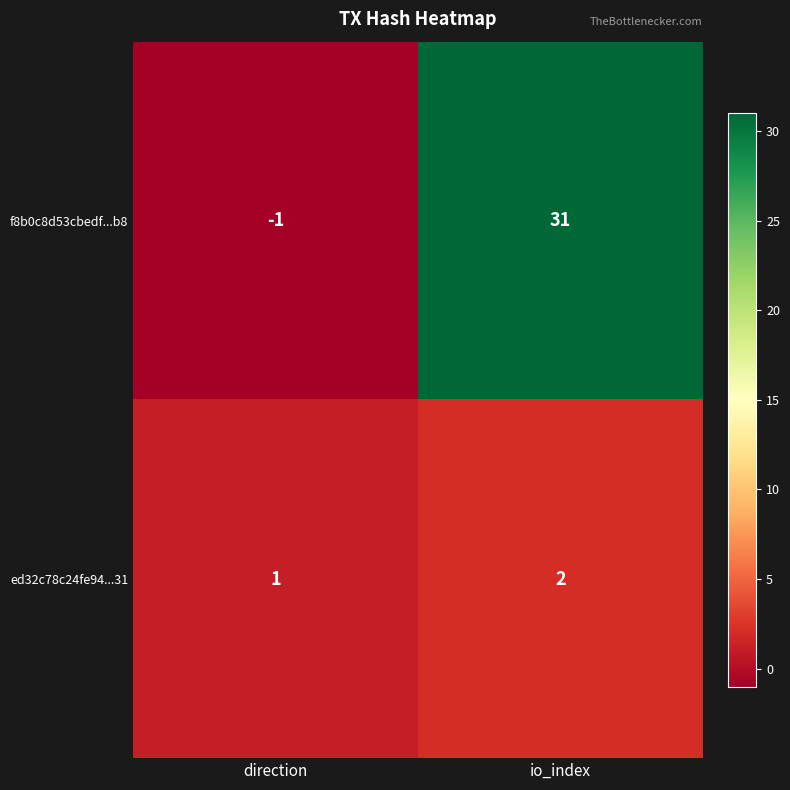

What is the total value across all series at io_index?

33